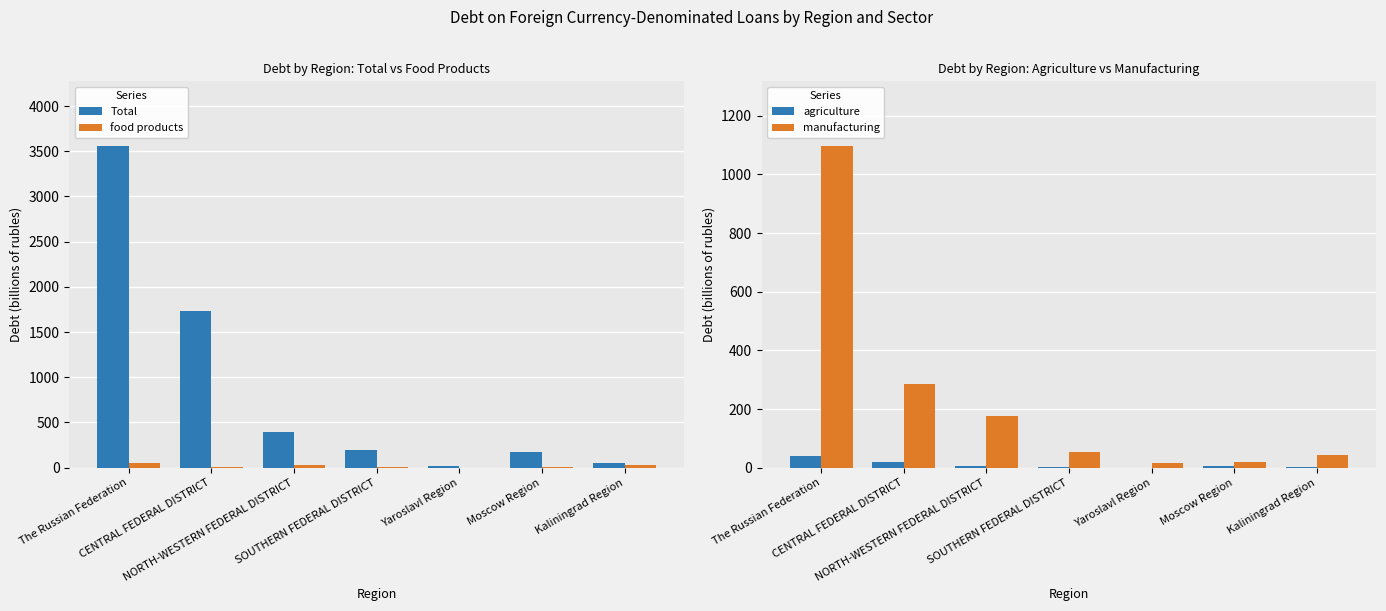

The manufacturing series shows 284.4 at CENTRAL FEDERAL DISTRICT. True or false?

True